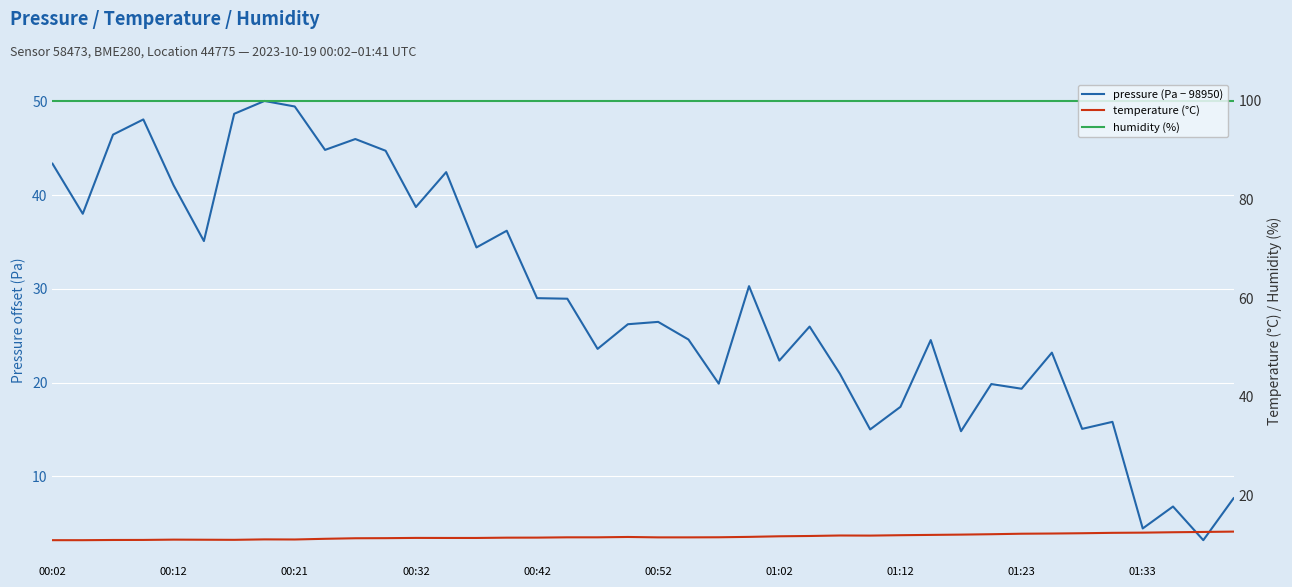

What is the lowest value of the humidity (%) series?

100.0